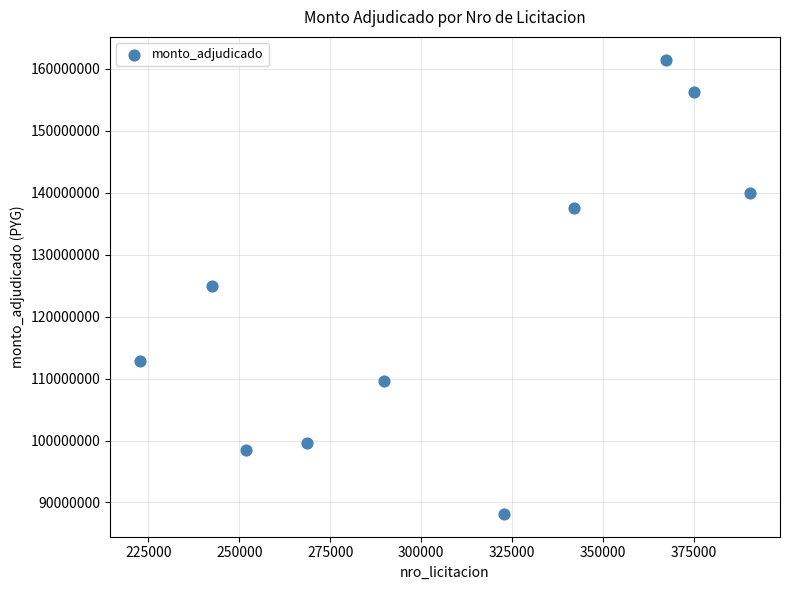

What is the average Y value?

122875235